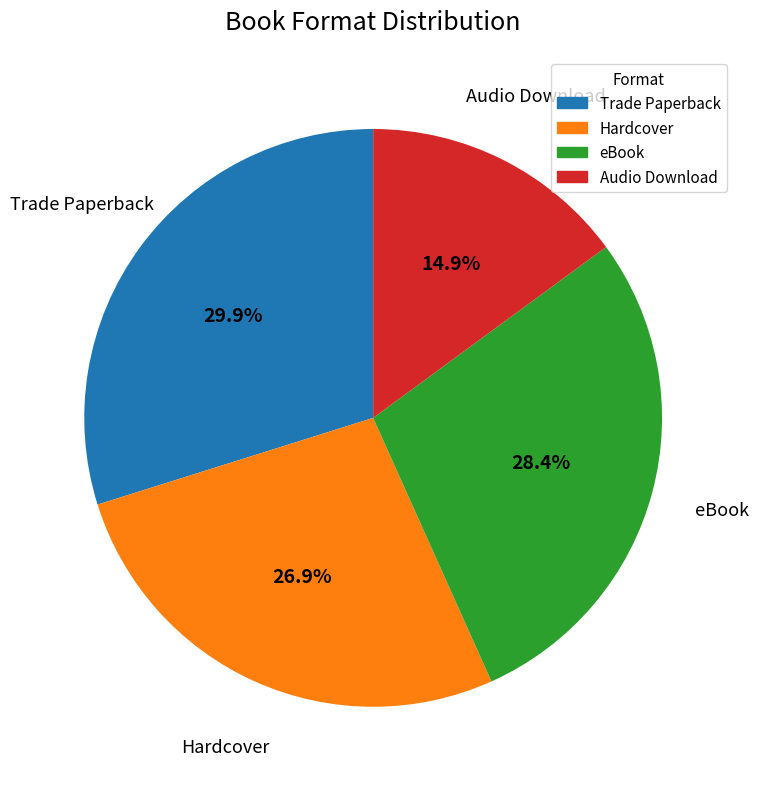

To the nearest percent, what is the combined percentage of eBook and Hardcover?

55%